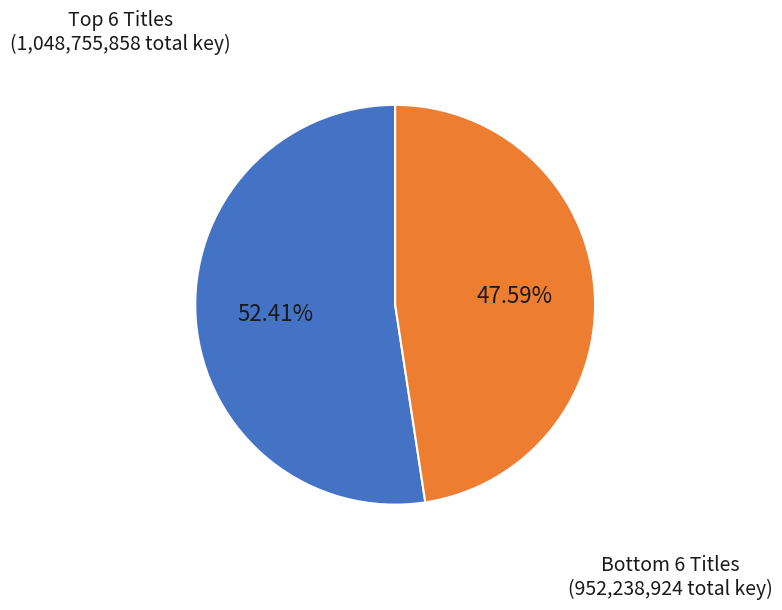

Does any single category account for the majority?

Yes